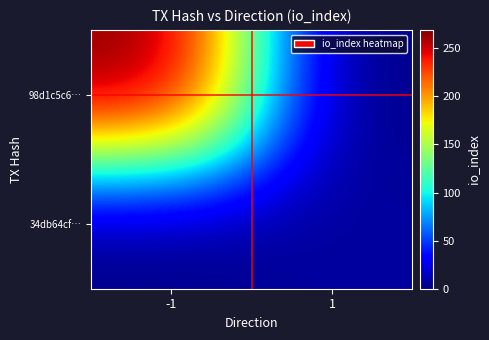

List the series in order of their peak value, highest first.

98d1c5c6…, 34db64cf…